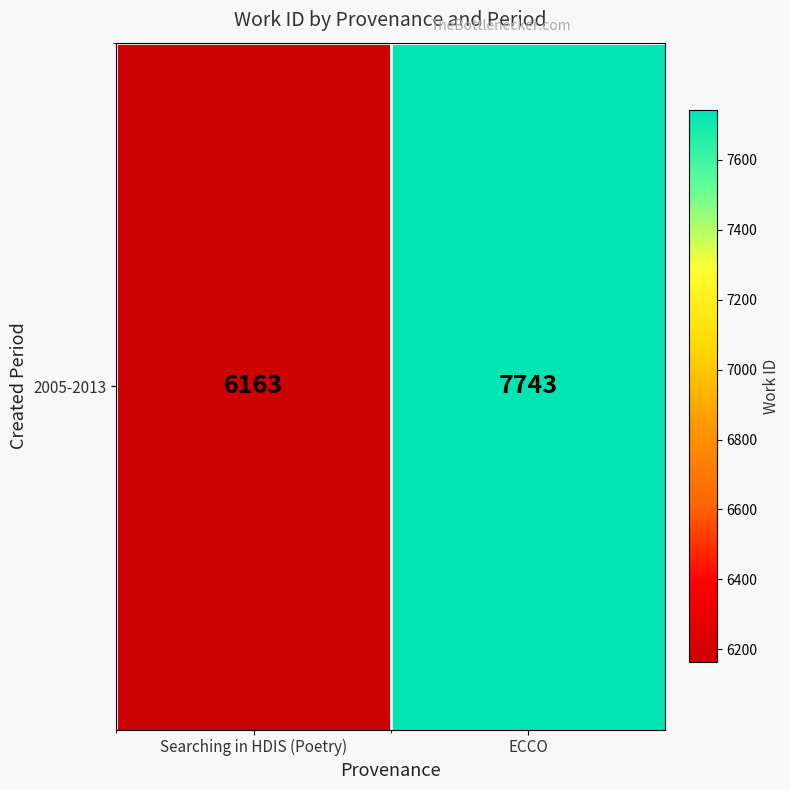

List the labels in order of value, smallest first.

Searching in HDIS (Poetry), ECCO